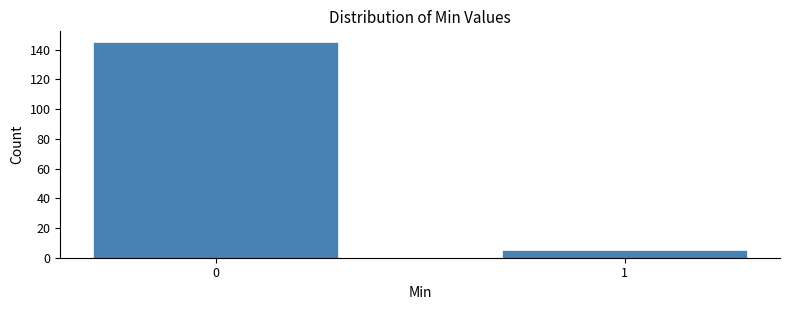

Reading left to right, what are all the values shown in this chart?

145	5